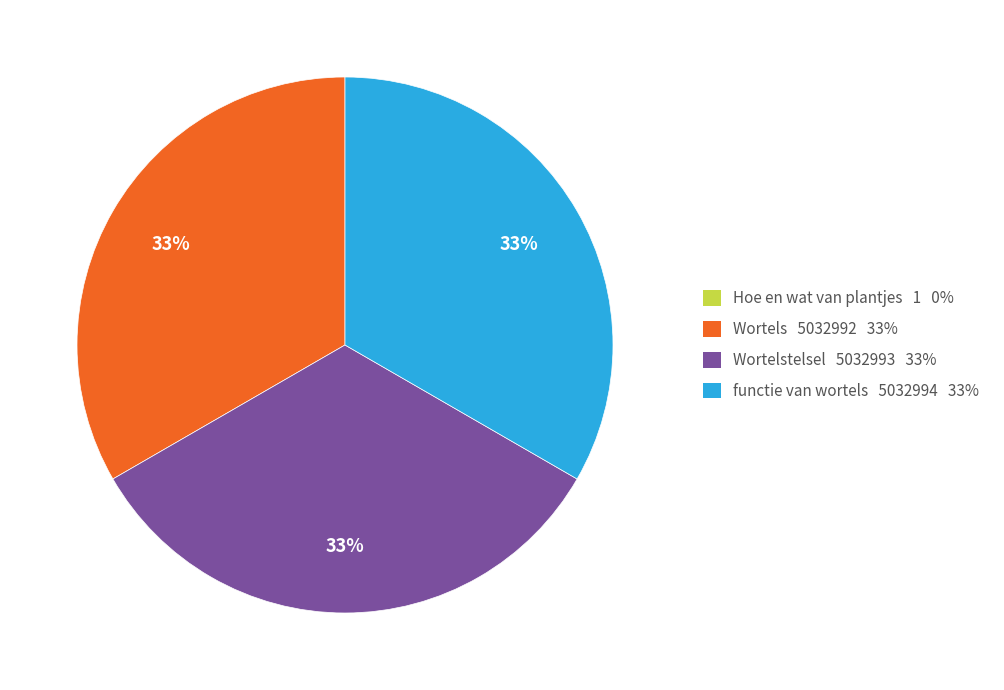

To the nearest percent, what is the average slice percentage?

25%